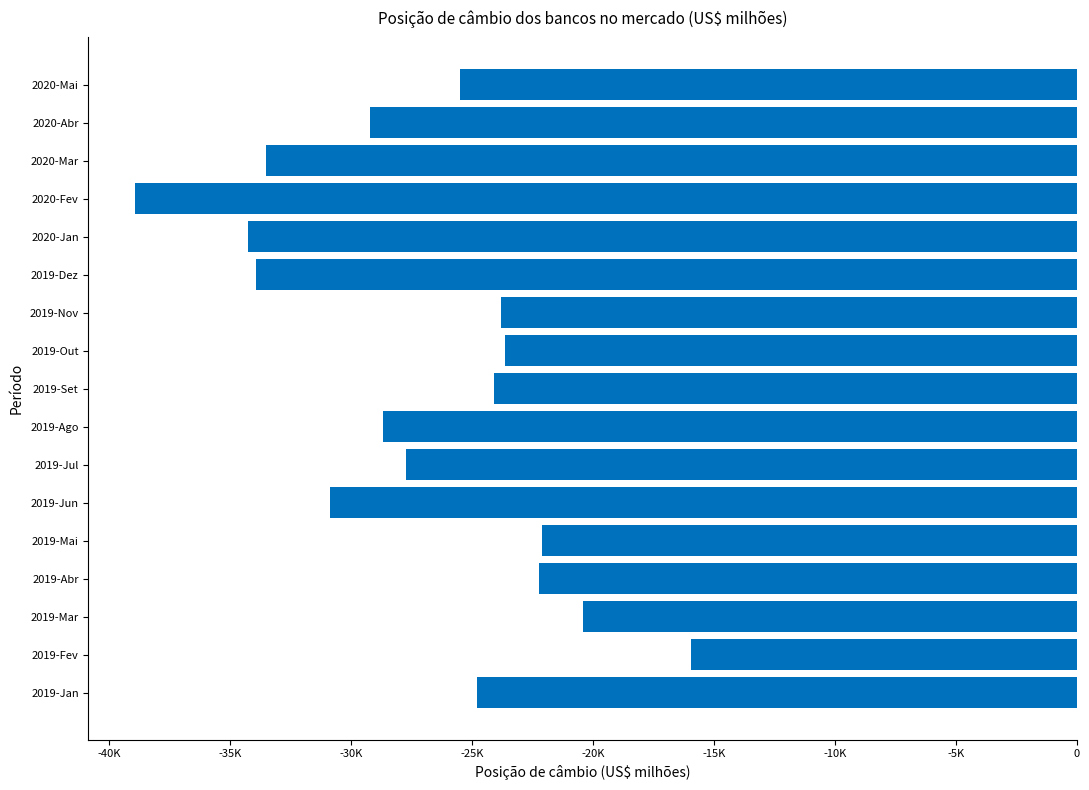

Are the bars horizontal?

Yes